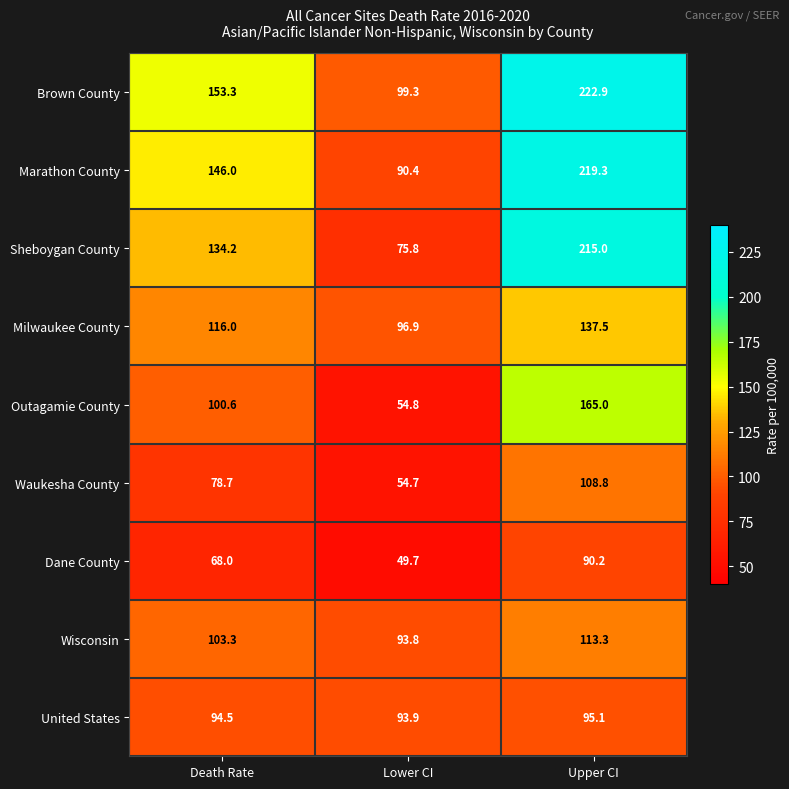

What is the minimum value for Milwaukee County?

96.9